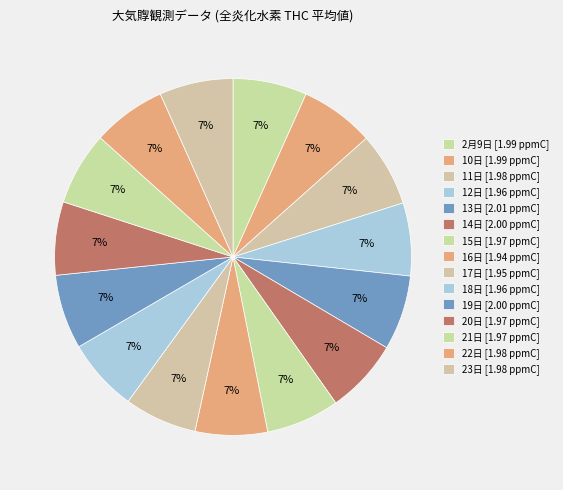

True or false: 10日 accounts for 7% of the total.

True